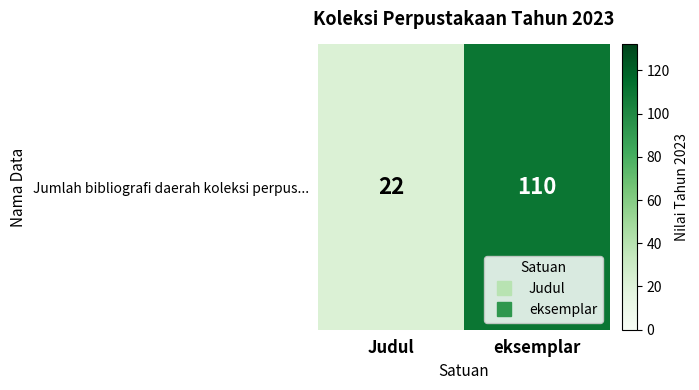

Count the values in the range 22 to 110.

2